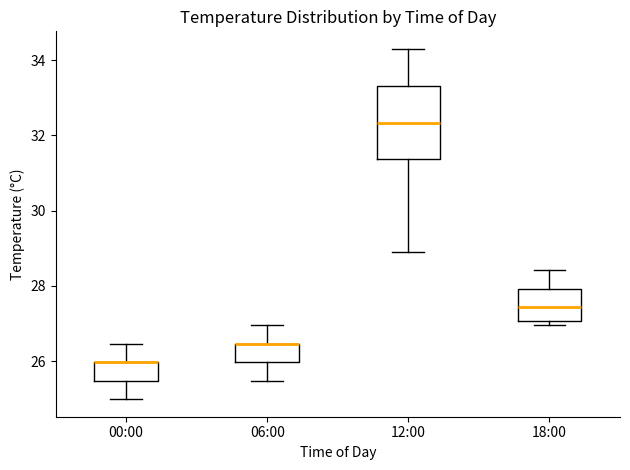

Which box is the tallest, from its lower edge to its upper edge?

12:00